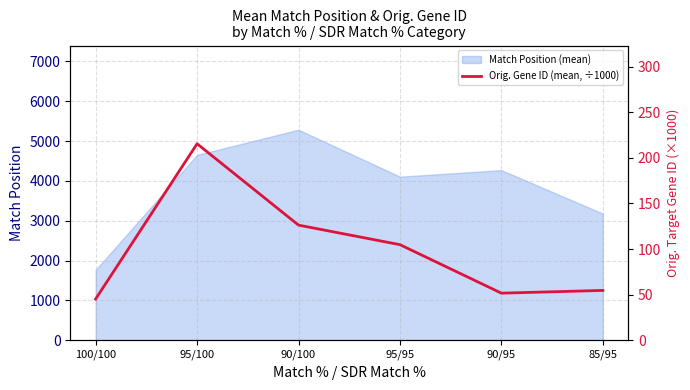

The value at 95/100 is 215.5. True or false?

True